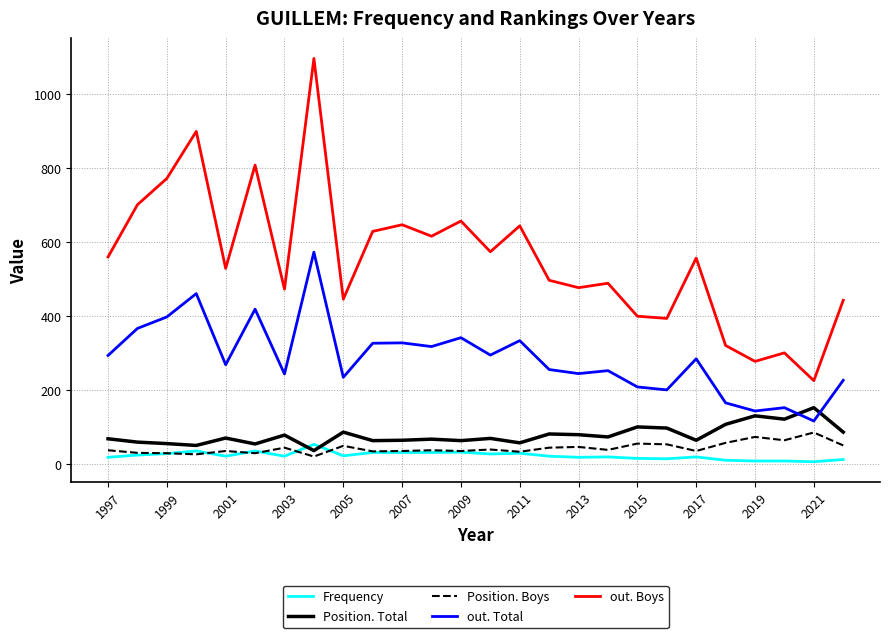

Rank the series by their maximum value, from lowest to highest.

Frequency, Position. Boys, Position. Total, out. Total, out. Boys